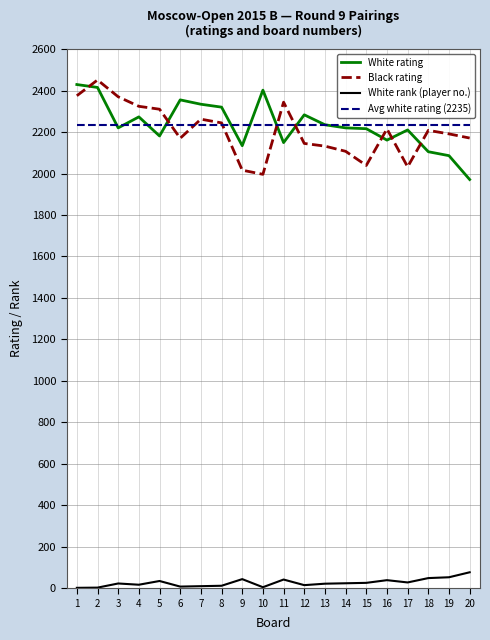

At 2, list the series in order from smallest to largest.

White rank (player no.), Avg white rating (2235), White rating, Black rating